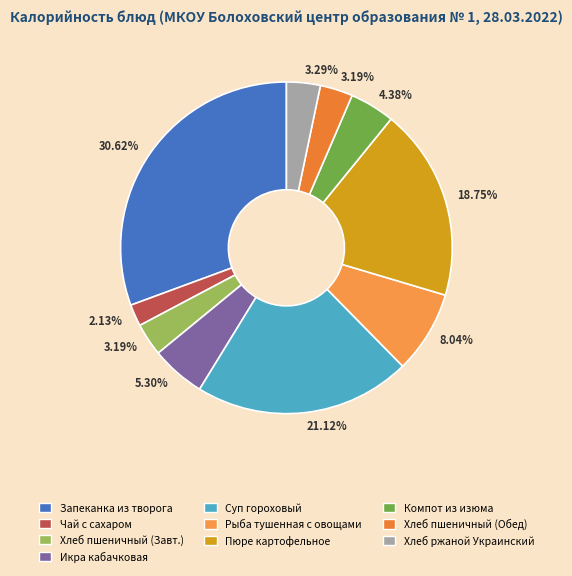

Rank the categories by value from lowest to highest.

Чай с сахаром, Хлеб пшеничный (Завтрак), Хлеб пшеничный (Обед), Хлеб ржаной Украинский, Компот из изюма, Икра кабачковая, Рыба тушенная с овощами, Пюре картофельное, Суп гороховый на курином бульоне, Запеканка из творога со сгущенным молоком